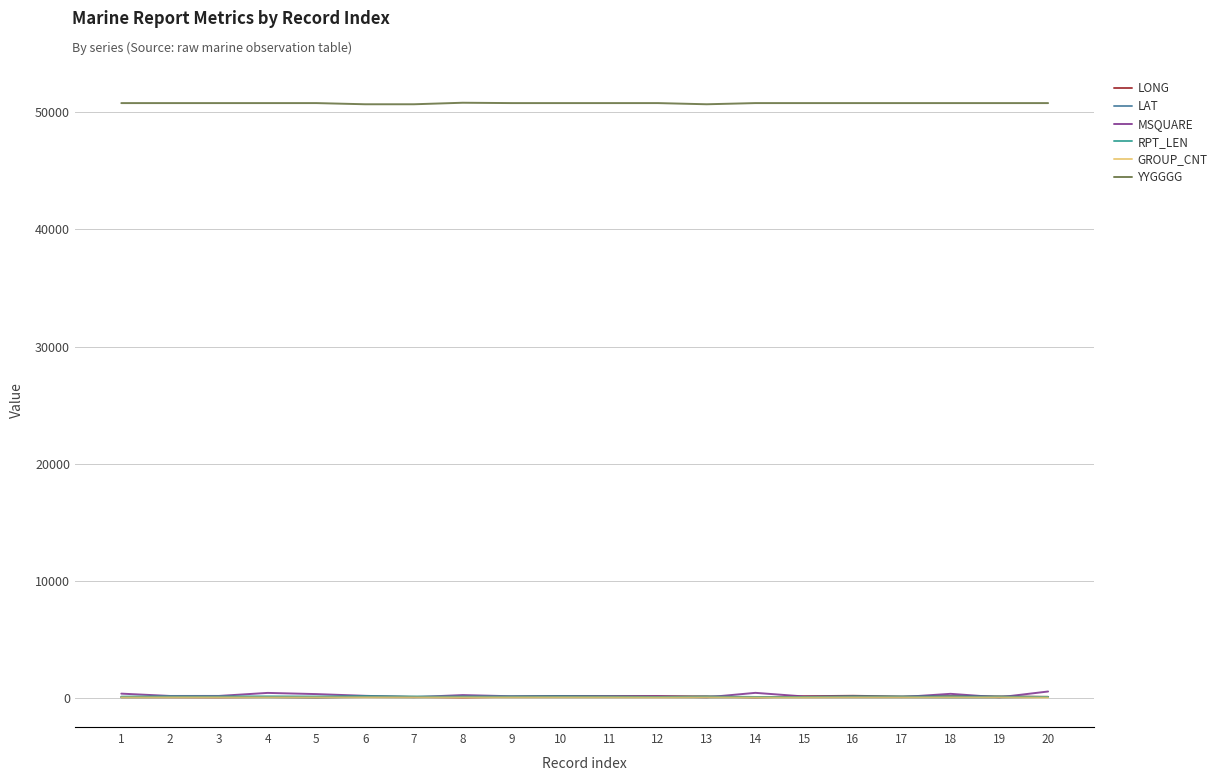

Is the value of MSQUARE at 3 greater than the value of YYGGGG at 12?

No